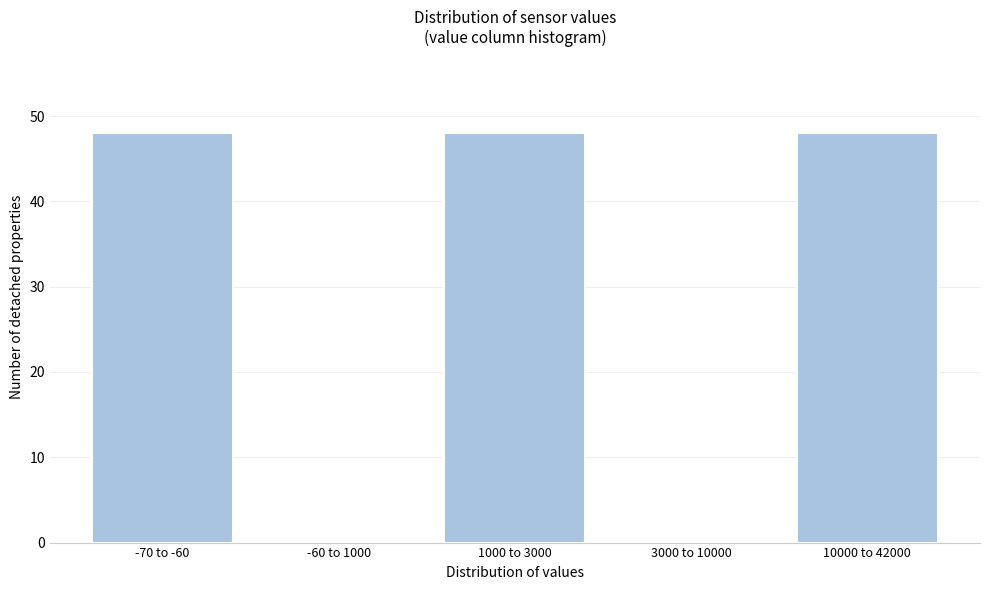

Reading left to right, list all the values displayed in this chart.

-70 to -60=48	-60 to 1000=0	1000 to 3000=48	3000 to 10000=0	10000 to 42000=48